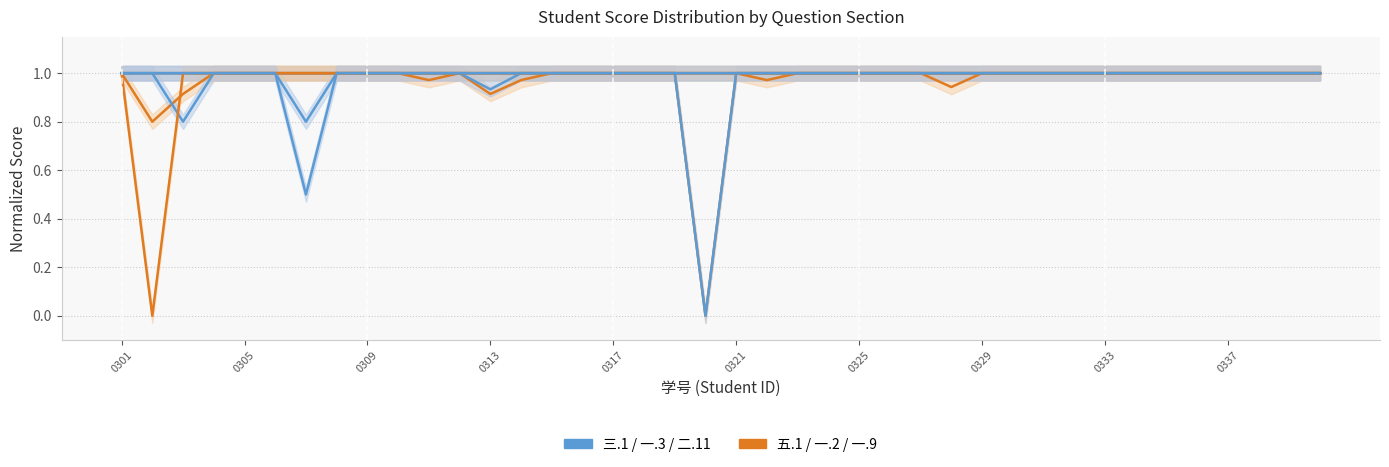

How many categories are shown in the chart?

40